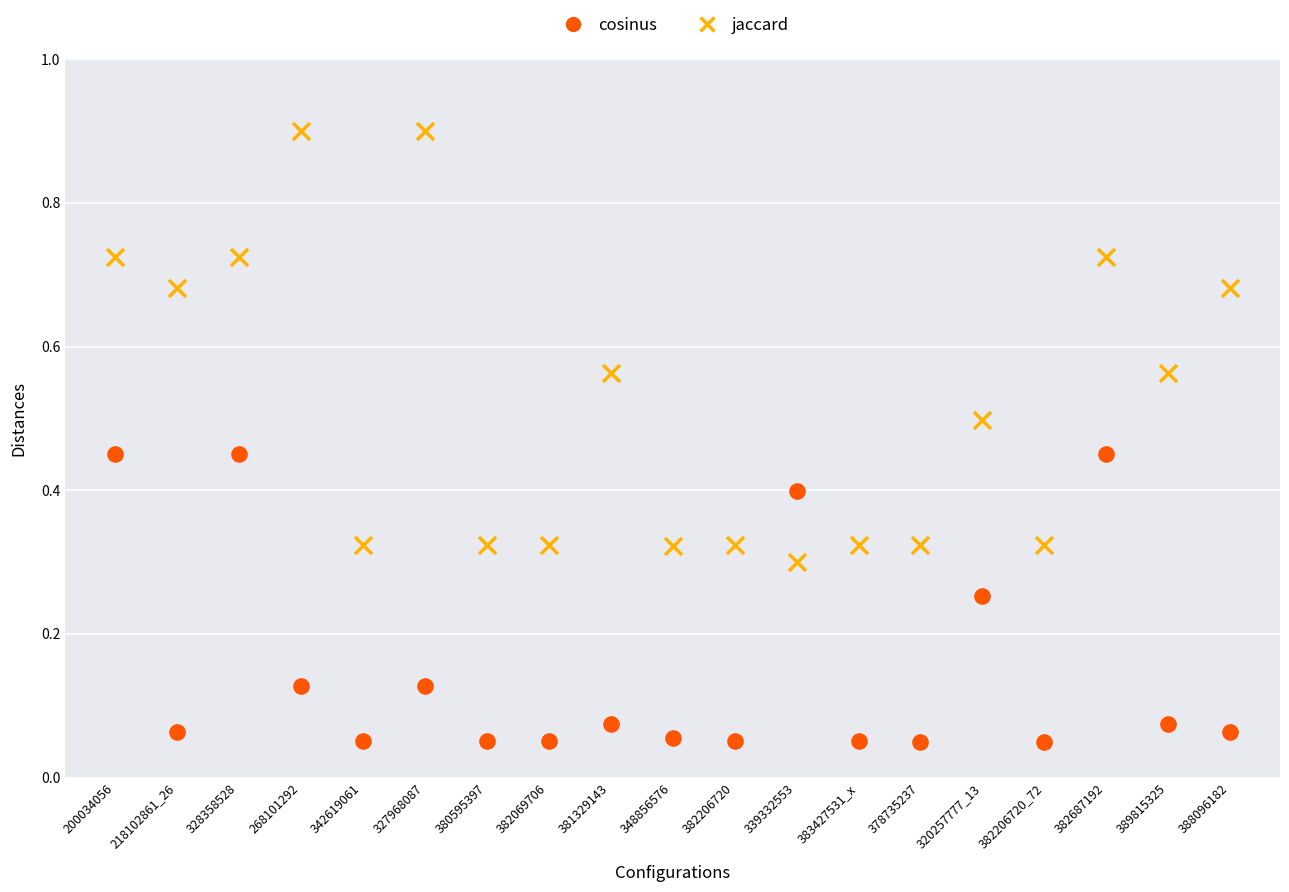

Which series reaches the minimum Y coordinate?

cosinus